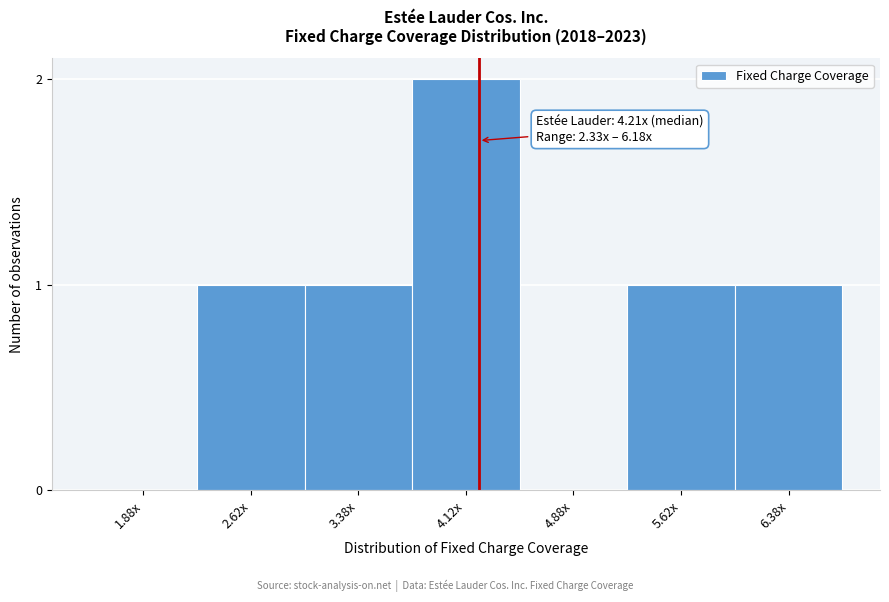

Reading right to left, list all the values displayed in this chart.

6.38x=1	5.62x=1	4.88x=0	4.12x=2	3.38x=1	2.62x=1	1.88x=0